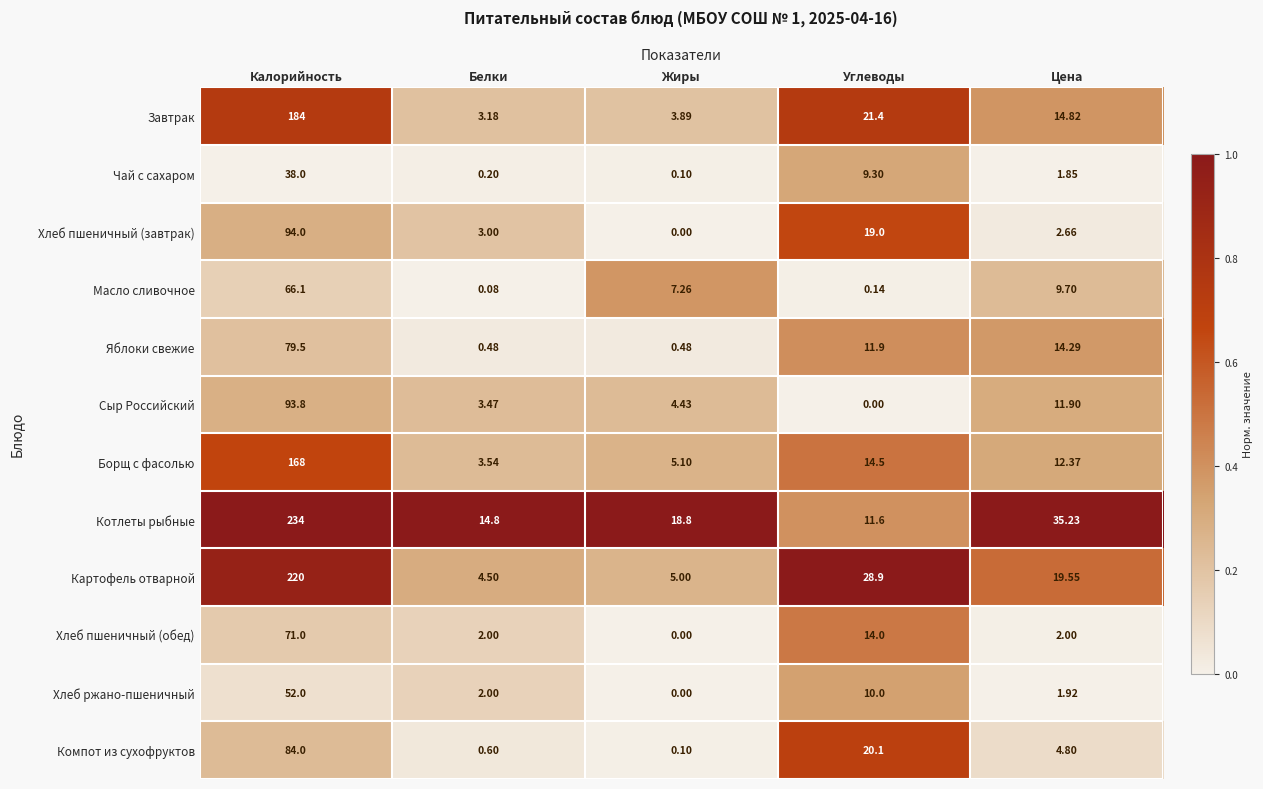

At which category is the sum across all series the highest?

Калорийность